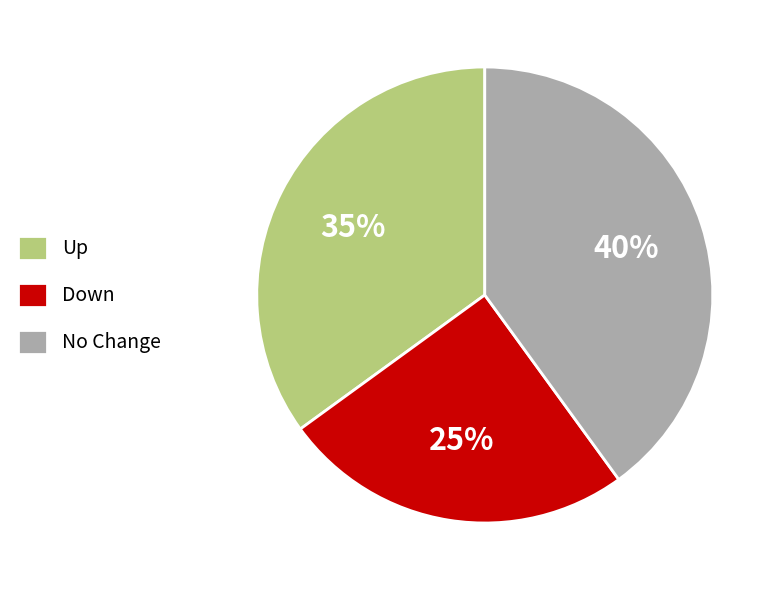

How many slices are in this pie chart?

3